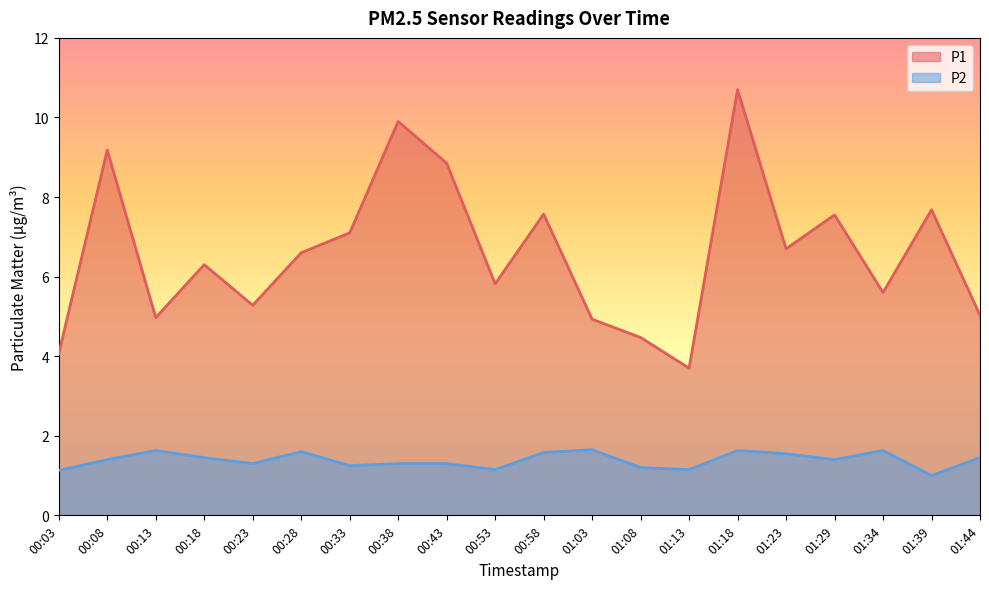

The P2 series shows 0.6 at 00:08. True or false?

False